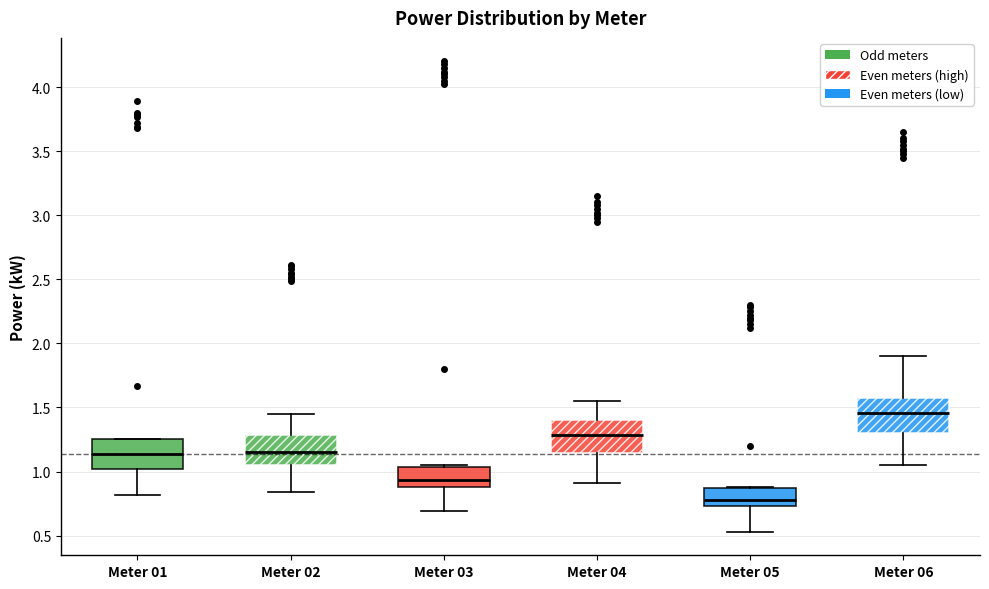

Where is the lower edge of the box for Meter 03 on the y-axis? The values are not printed on the chart, so give them approximately, as read against the axis.

0.90